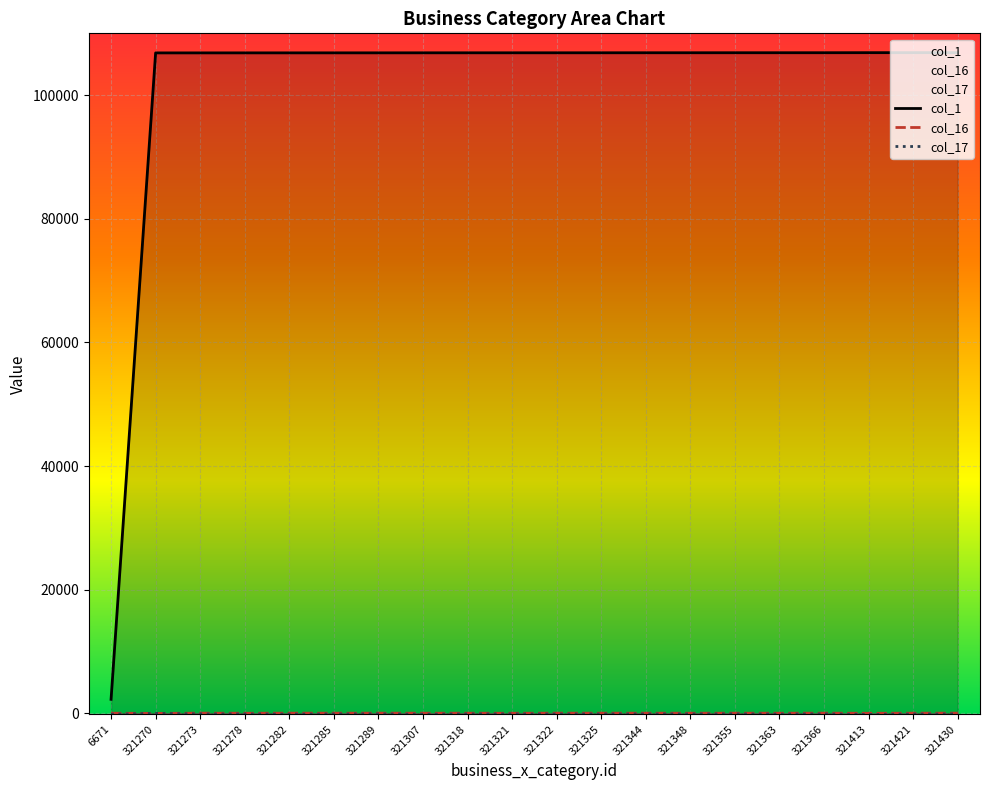

What is the average value of the col_17 series?

-88.2